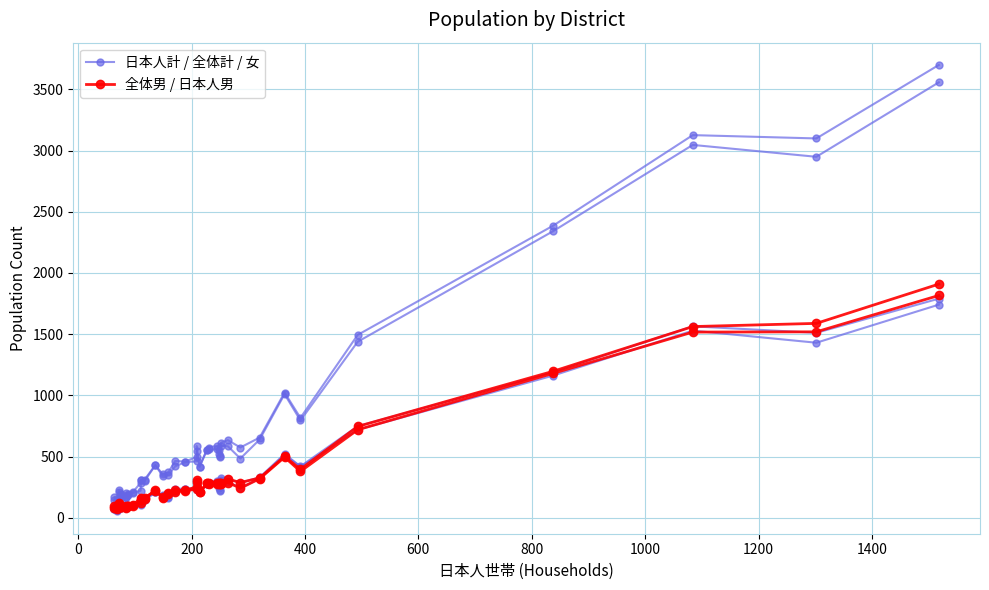

What is the maximum value for 全体男 / 日本人男?

1909